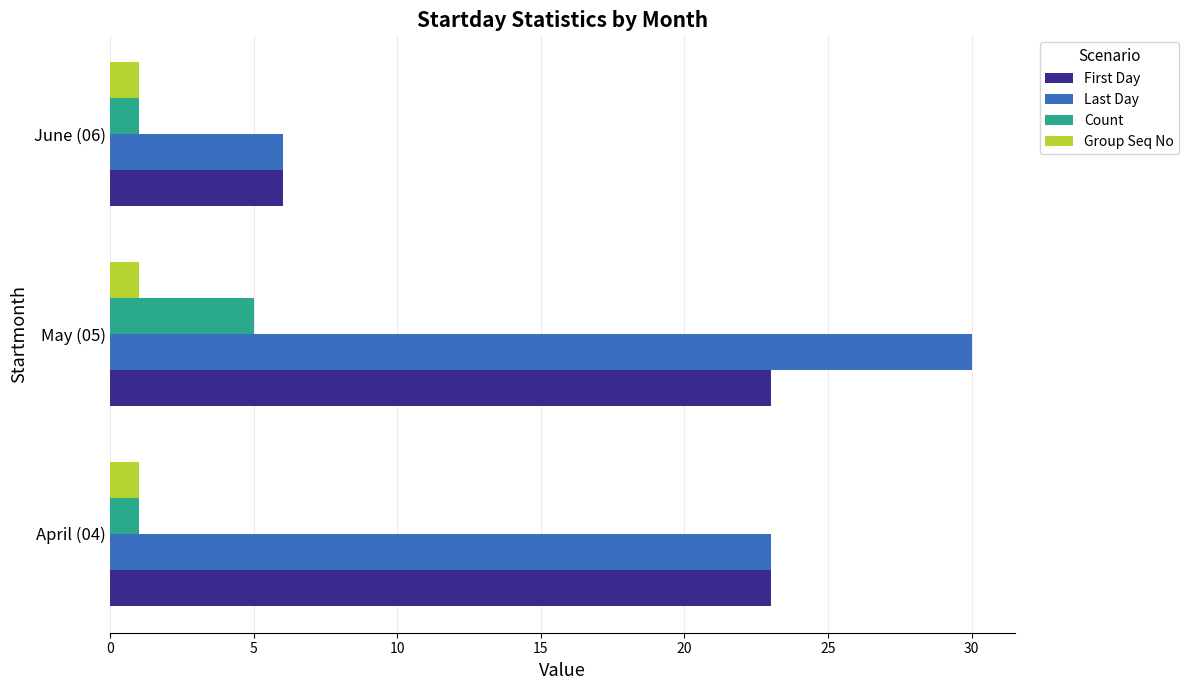

What is the sum of all Last Day values?

59